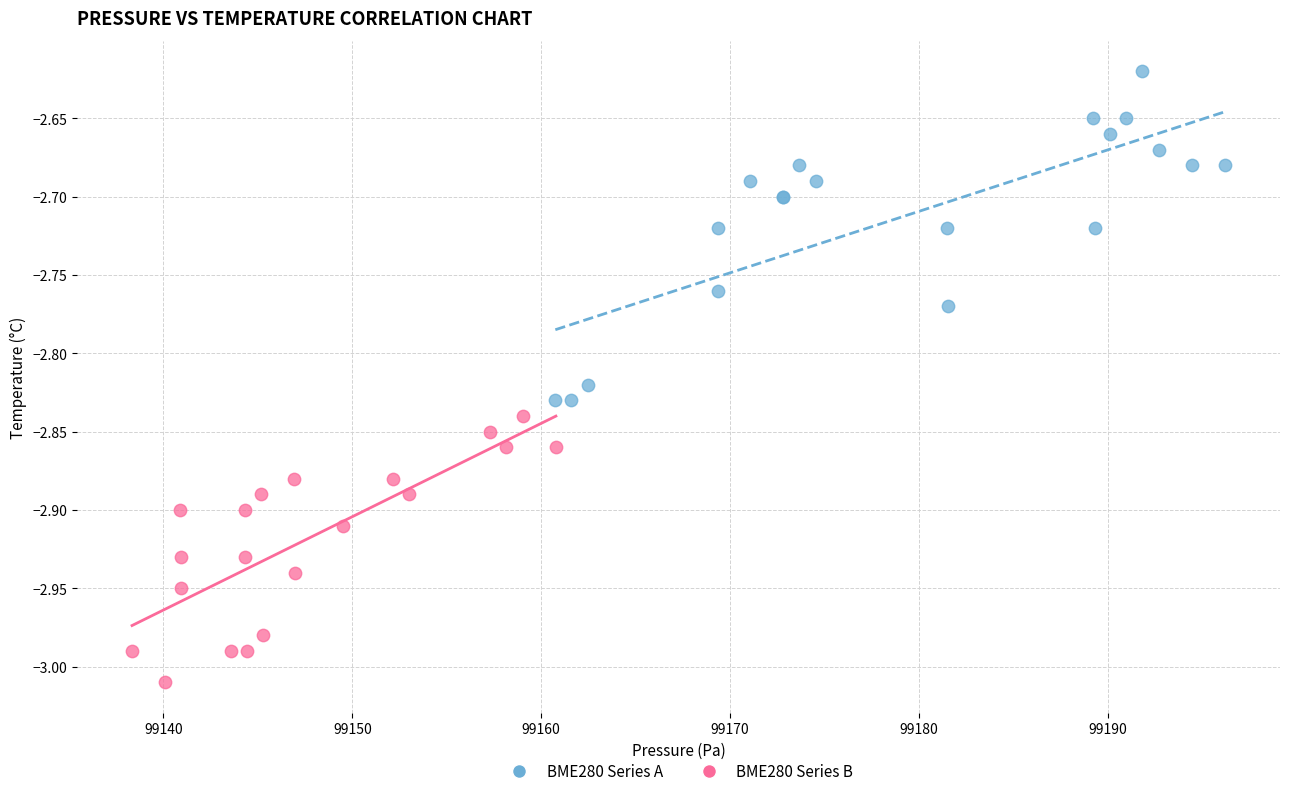

Which series contains the highest Y value?

BME280 Series A